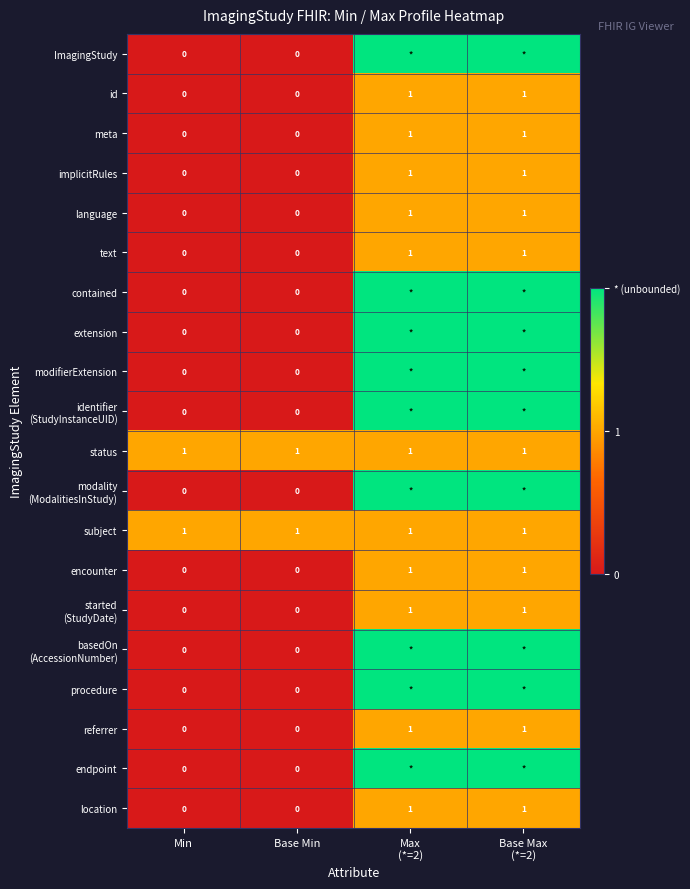

What is the greatest value displayed?

2